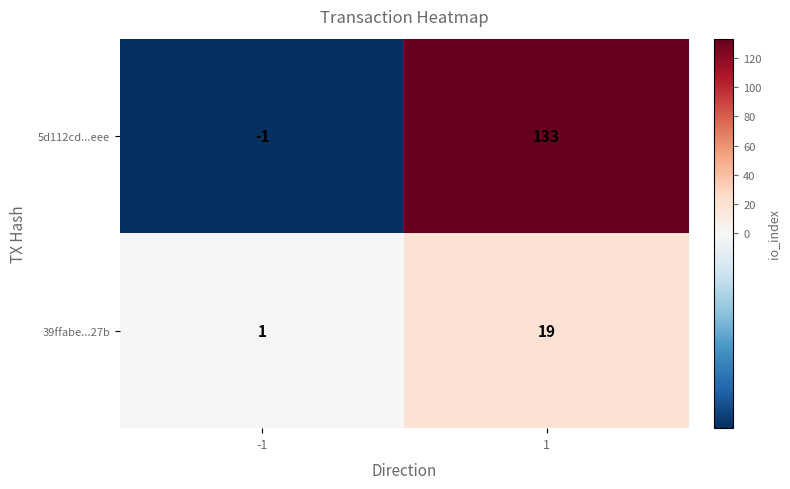

Which series has the largest range (max minus min)?

5d112cd...eee